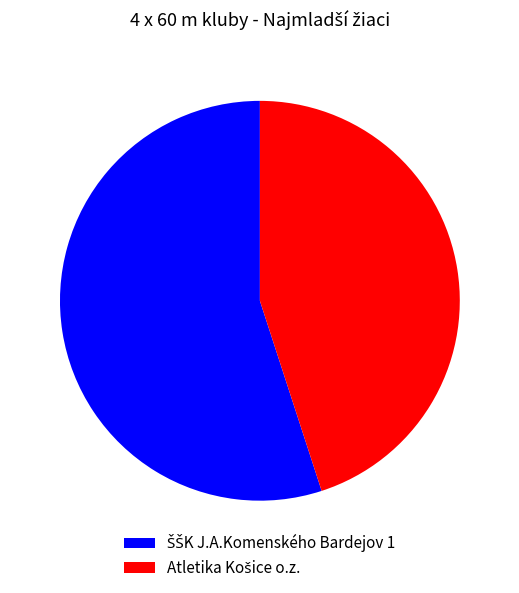

Does any single category account for the majority?

Yes